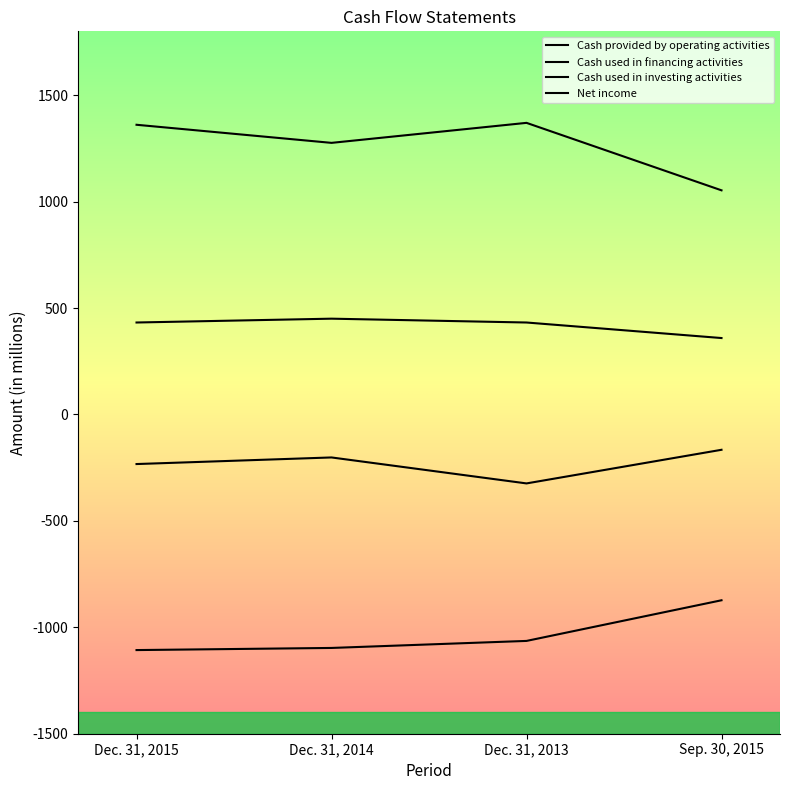

How many lines are shown in the chart?

4